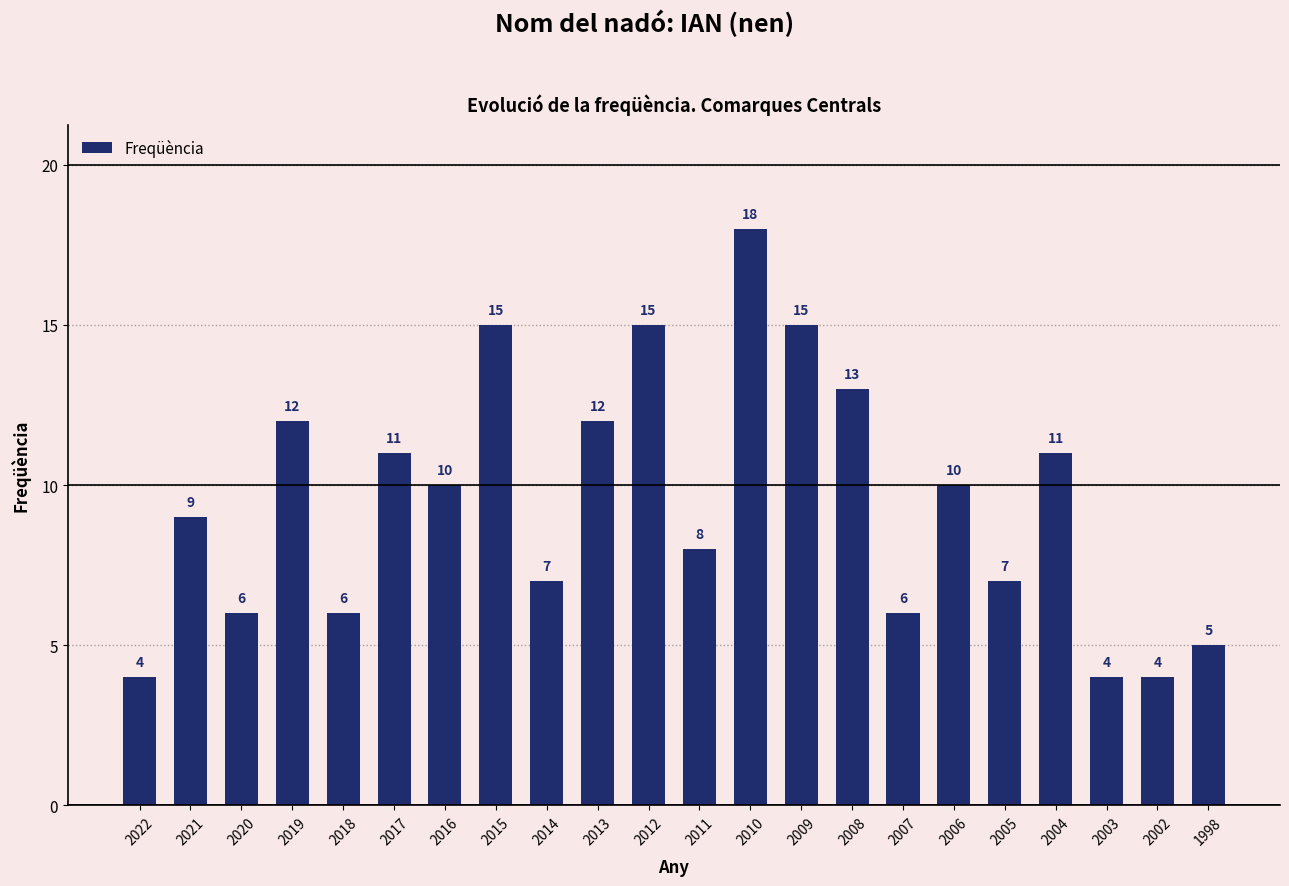

The value at 2020 is 6. True or false?

True